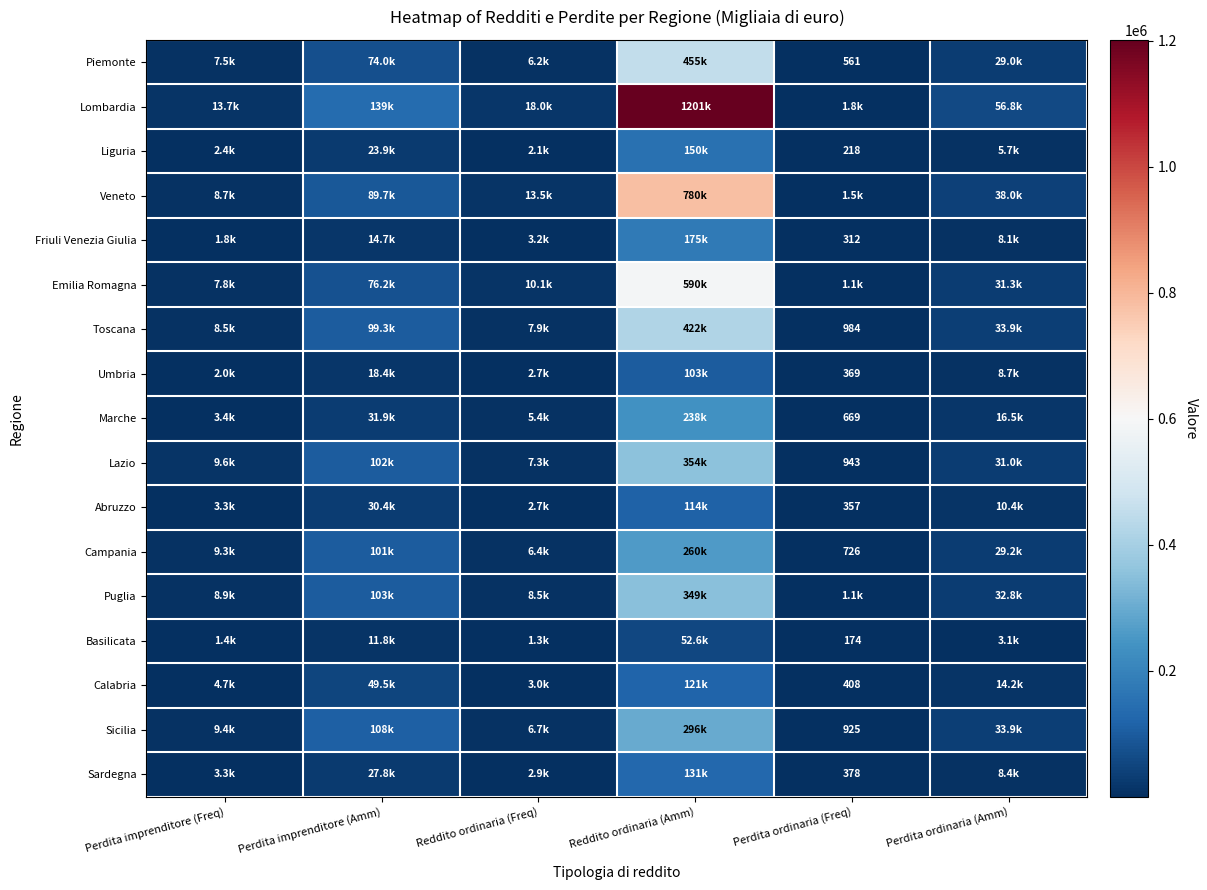

The Piemonte series shows 928 at Perdita ordinaria (Freq). True or false?

False